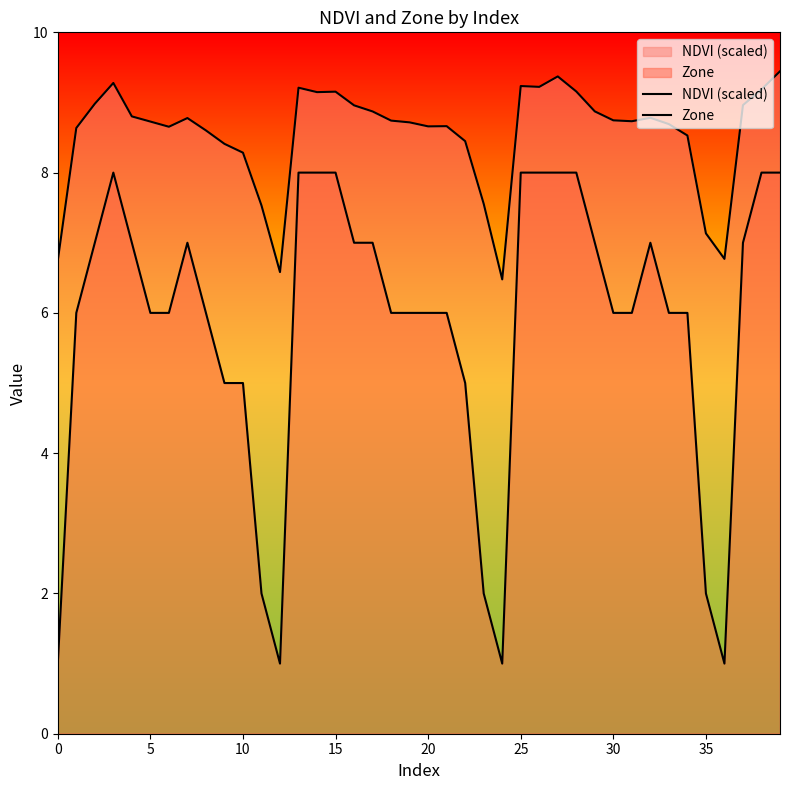

True or false: NDVI (scaled) and Zone intersect in this chart.

False